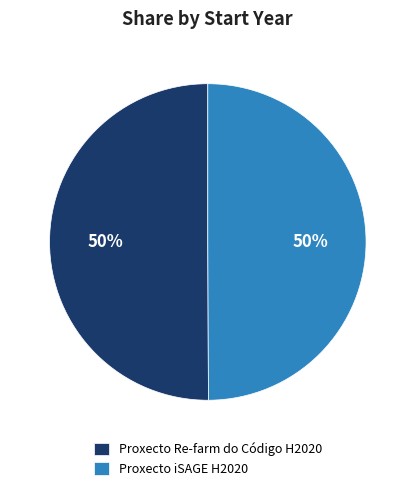

What is the ratio of the value at Proxecto Re-farm do Código H2020 to the value at Proxecto iSAGE H2020?

1.0